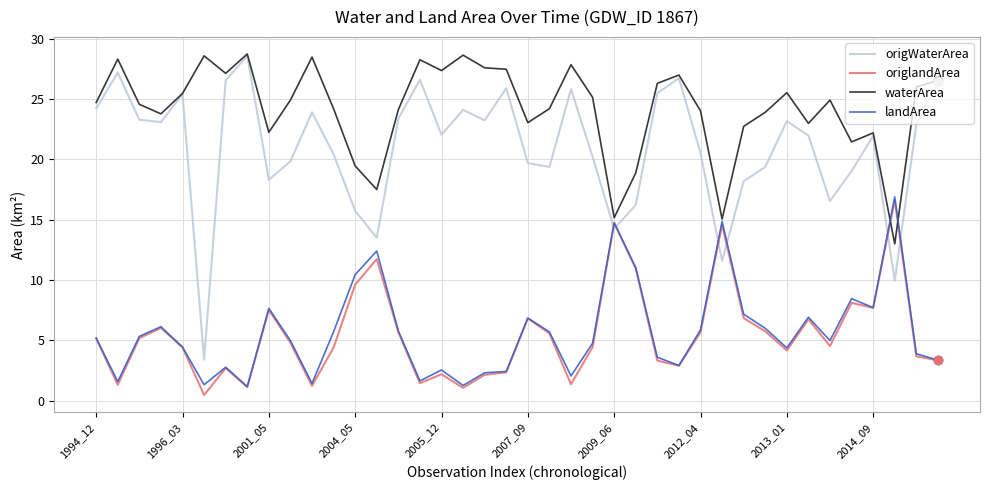

What is the difference between the maximum and minimum values in the landArea series?

15.7